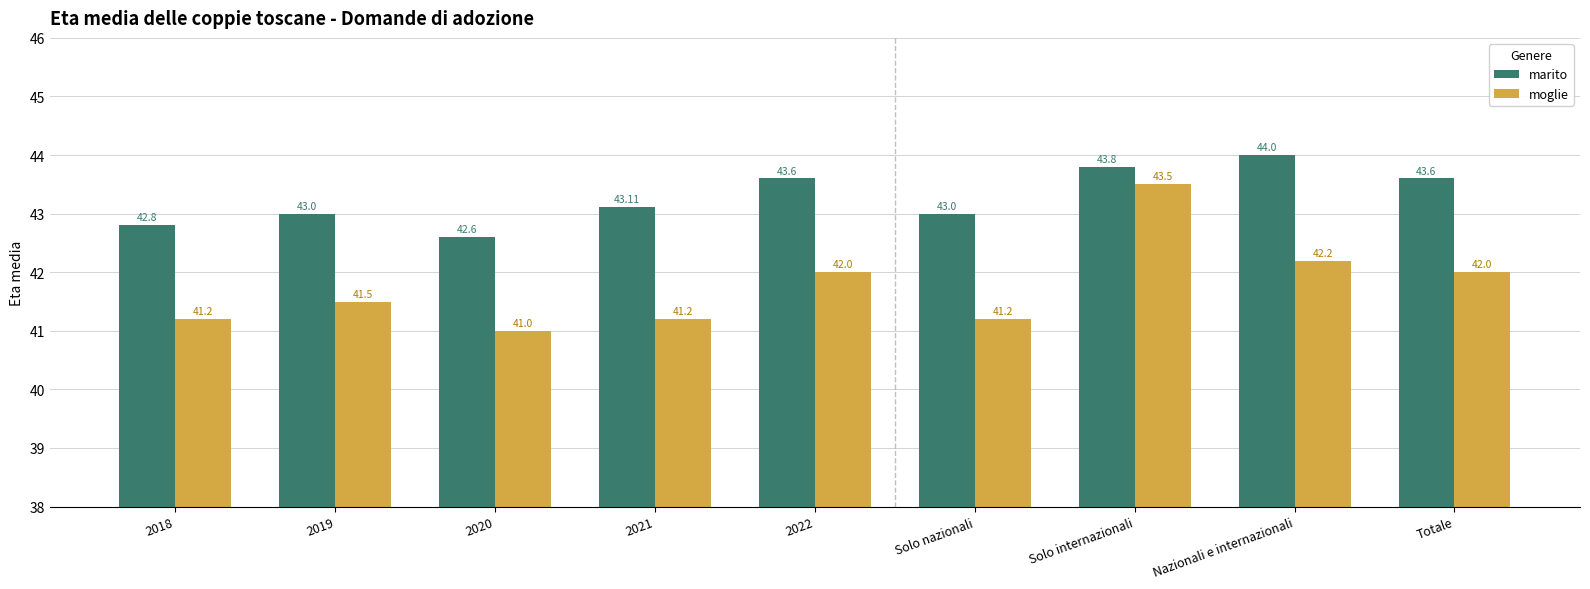

At 2018, list the series in order from largest to smallest.

marito, moglie